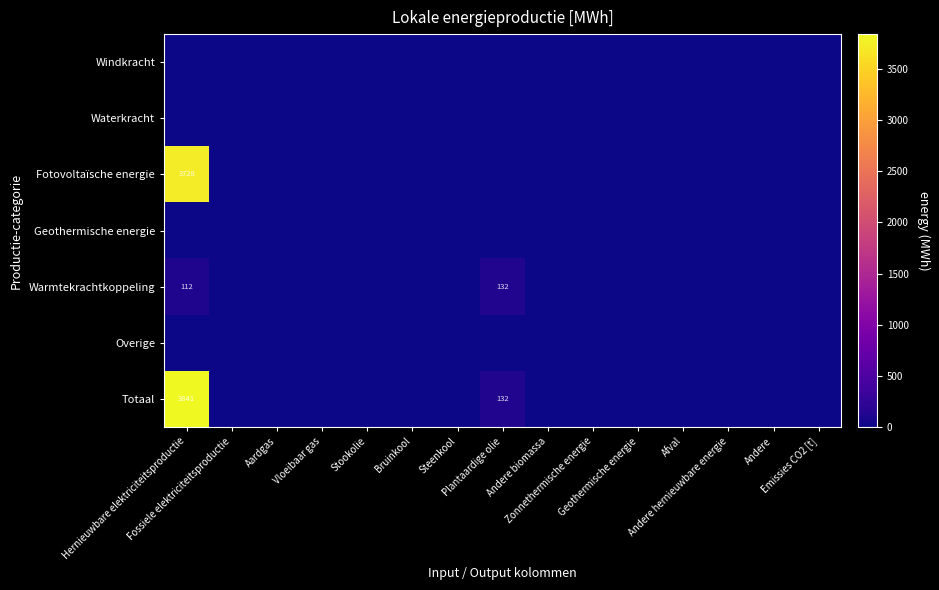

How many data points in Totaal are above 0?

2